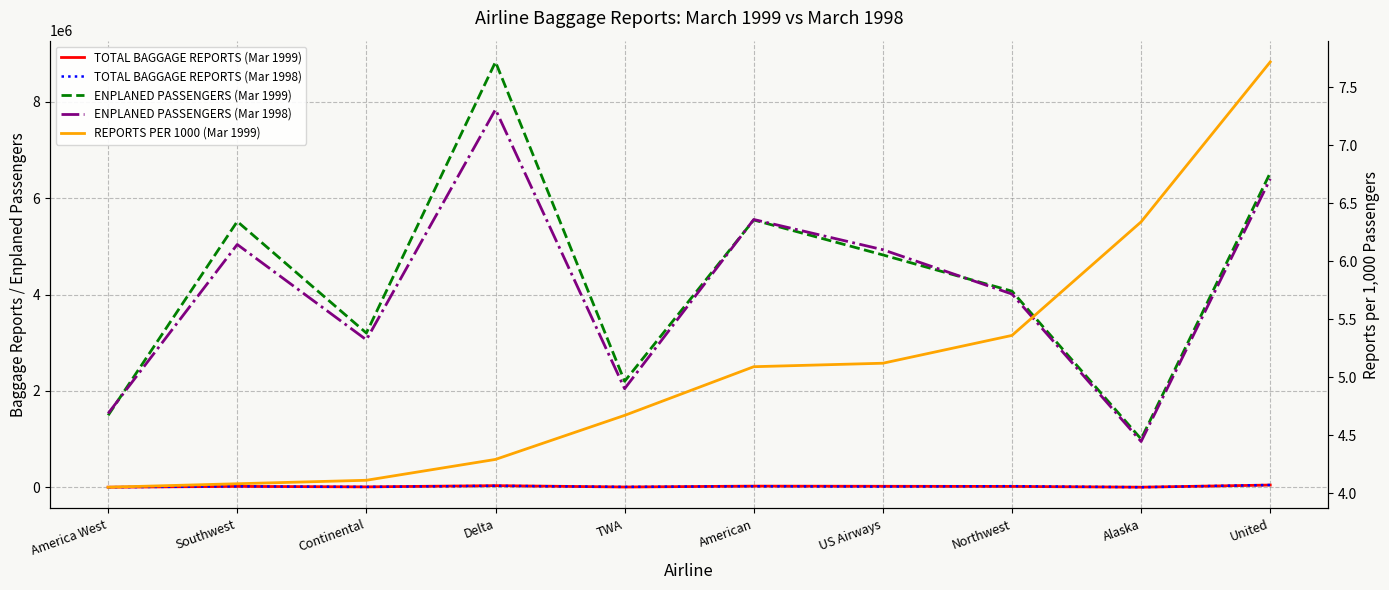

Reading right to left, what are all the values shown in this chart?

TOTAL BAGGAGE REPORTS (Mar 1999): 50345.0	6363.0	21801.0	24698.0	28224.0	10279.0	37843.0	13147.0	22514.0	6064.0
TOTAL BAGGAGE REPORTS (Mar 1998): 51912.0	5452.0	27388.0	18834.0	25630.0	12571.0	34362.0	12247.0	23617.0	5471.0
ENPLANED PASSENGERS (Mar 1999): 6523073.0	1004269.0	4069196.0	4820668.0	5544847.0	2200878.0	8821068.0	3201646.0	5514227.0	1495506.0
ENPLANED PASSENGERS (Mar 1998): 6396685.0	952599.0	4009619.0	4928846.0	5555143.0	2048126.0	7836205.0	3060915.0	5037090.0	1534821.0
REPORTS PER 1000 (Mar 1999): 7.7	6.3	5.4	5.1	5.1	4.7	4.3	4.1	4.1	4.0